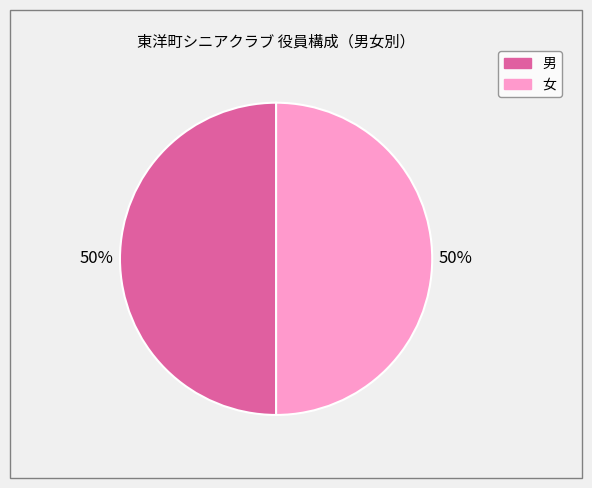

Approximately how many times larger is the value at 男 compared to 女?

1.0